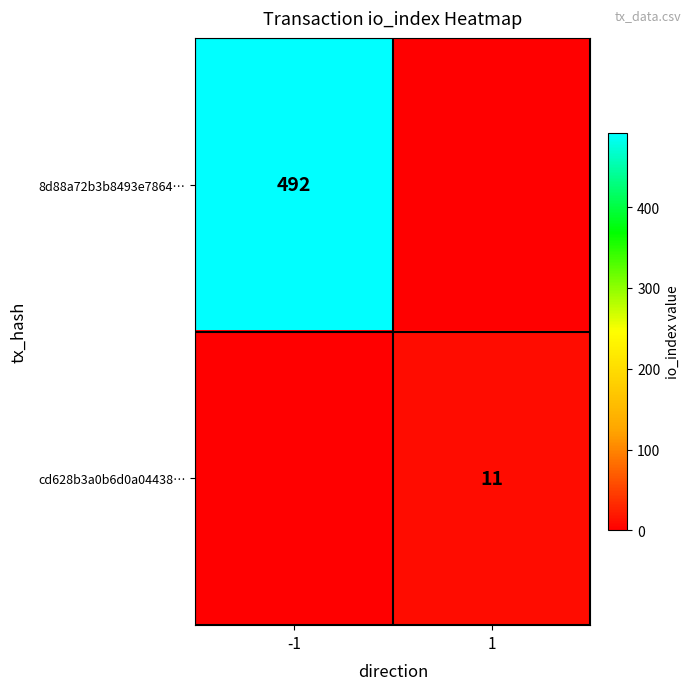

Is it true that cd628b3a0b6d0a04438… equals 11 at 1?

True